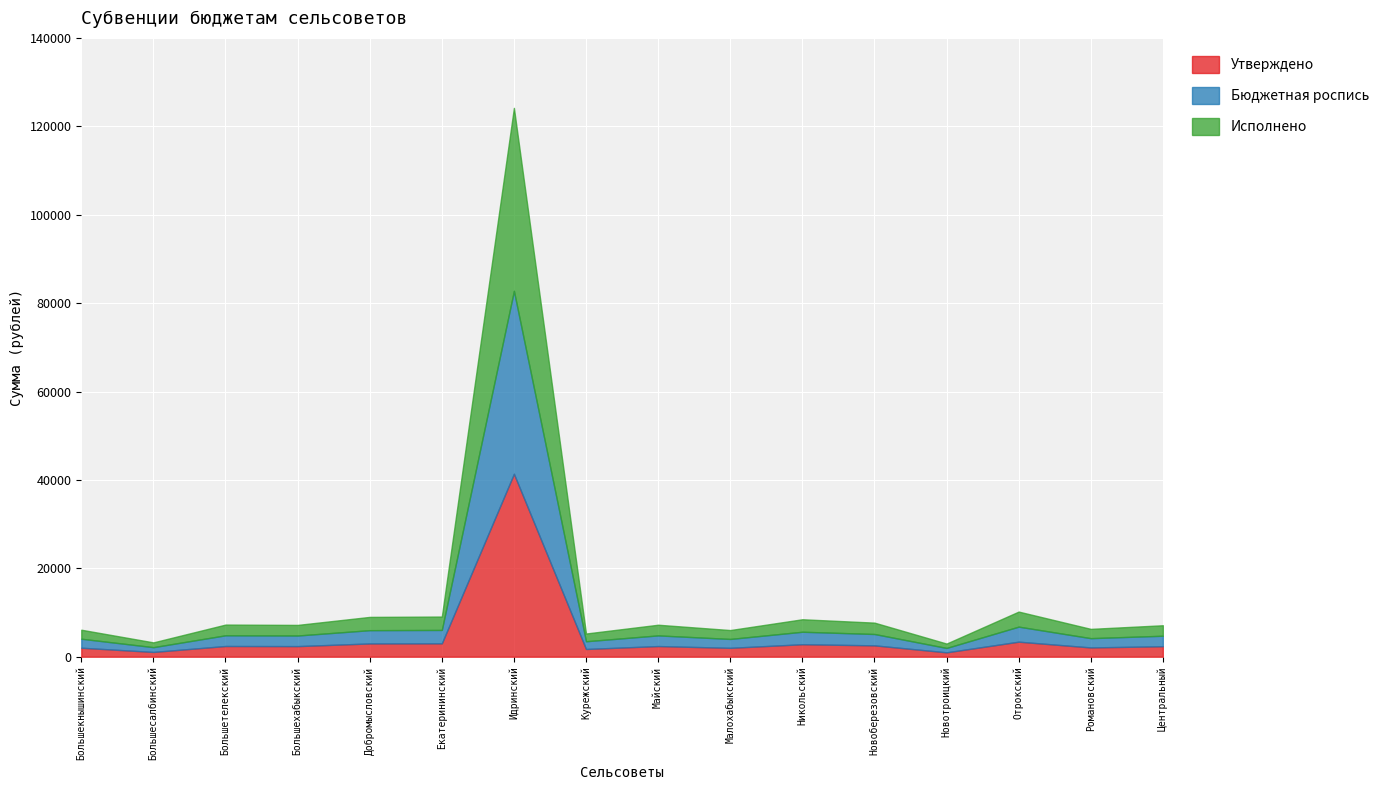

How many lines are shown in the chart?

3